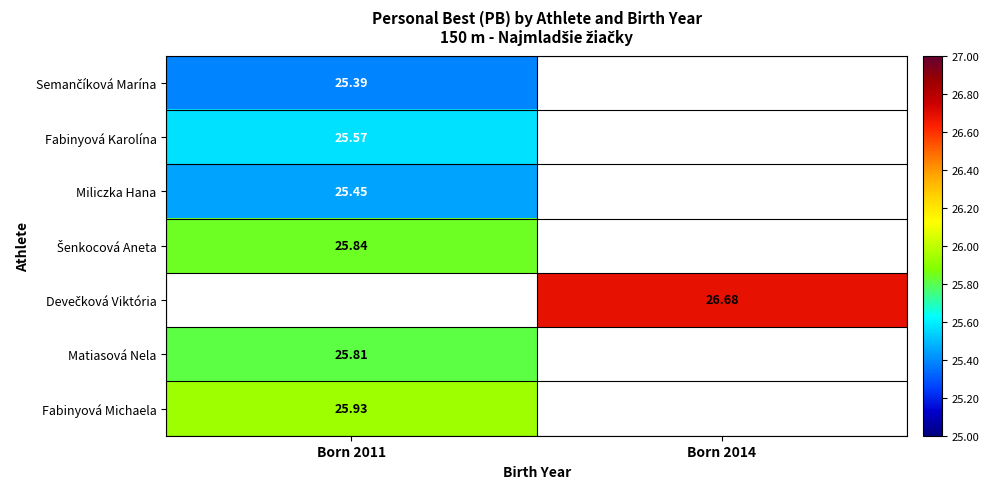

What is the highest value of the Miliczka Hana series?

25.4